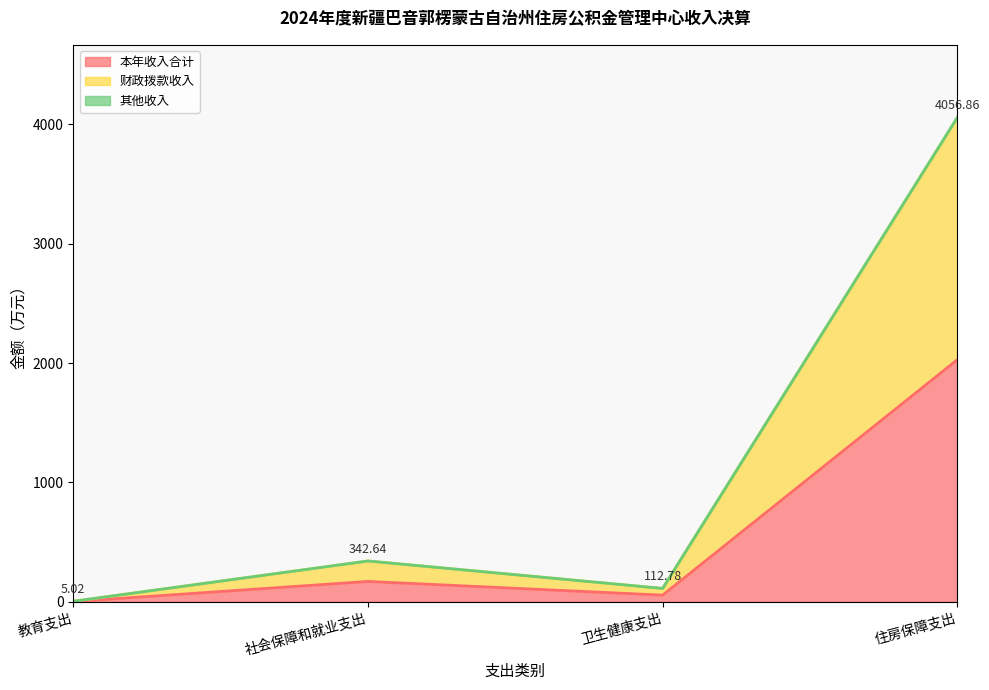

At which label does 本年收入合计 reach its peak?

住房保障支出